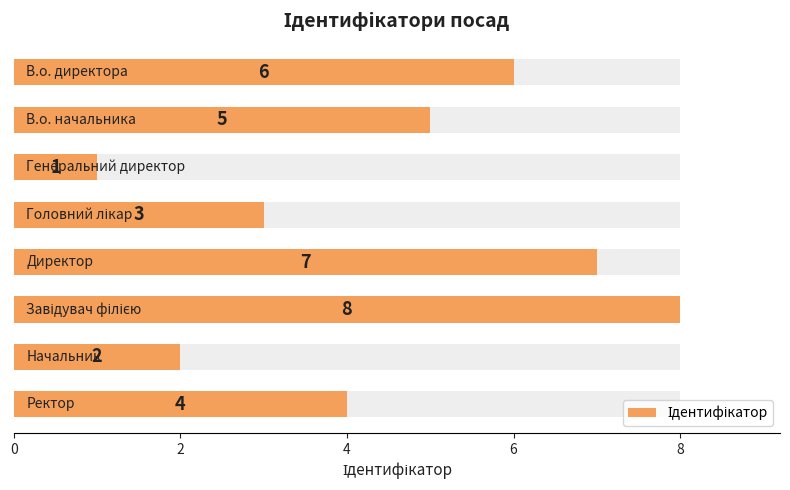

What is the difference between the maximum and minimum values?

7